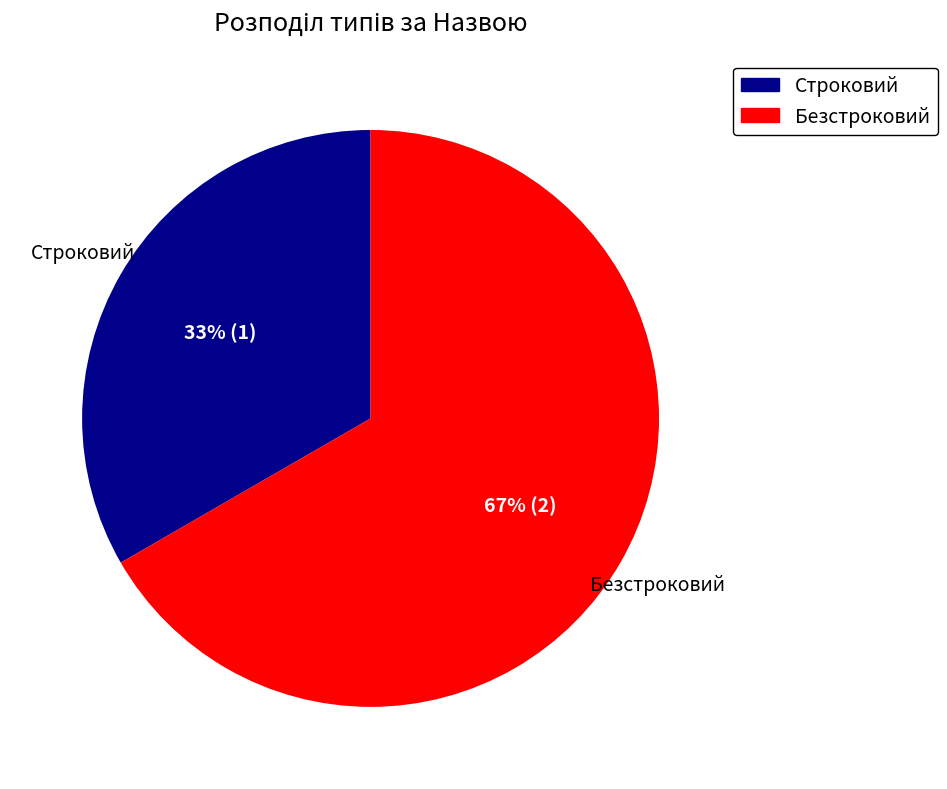

Is the sum of Строковий and Безстроковий greater than half?

Yes